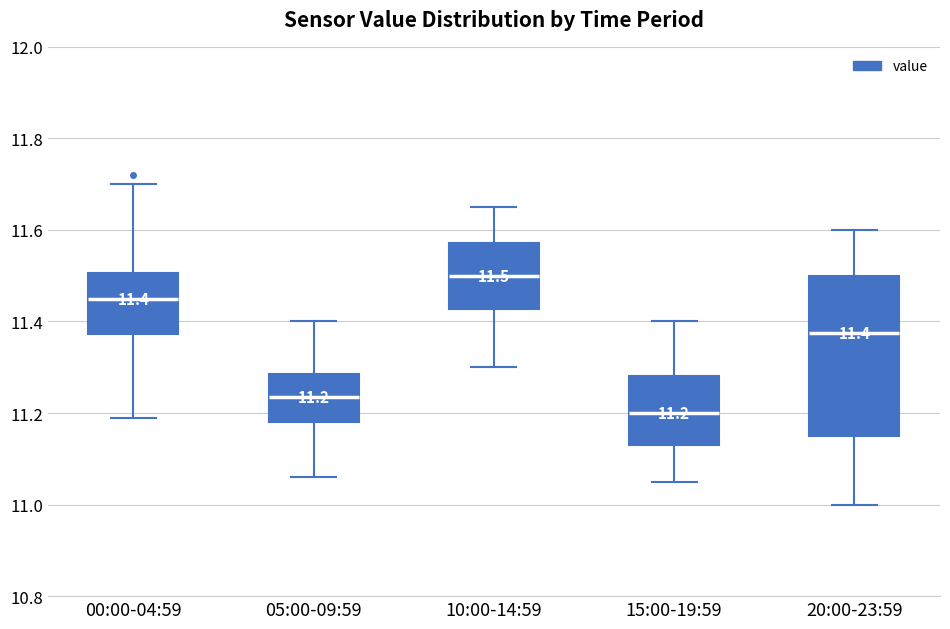

Which box's median line is the highest?

10:00-14:59